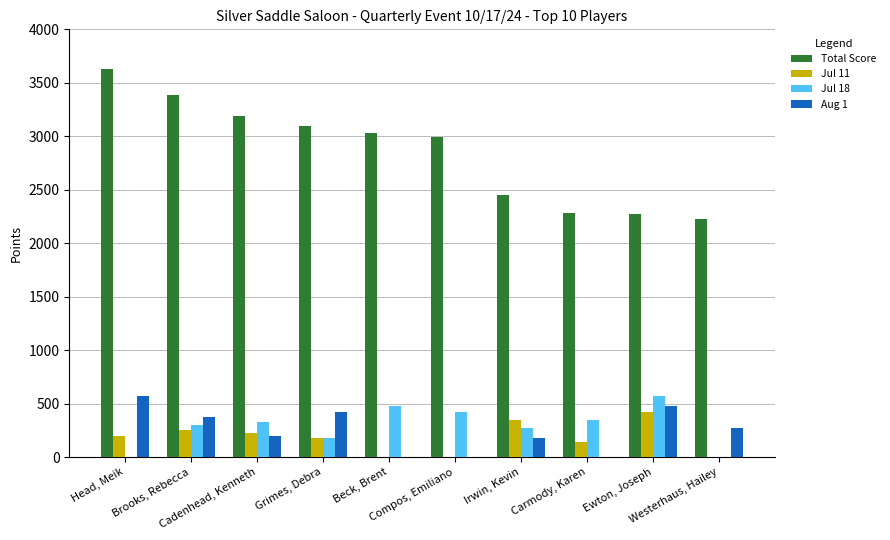

Between Head, Meik and Brooks, Rebecca, which series saw the biggest shift?

Jul 18